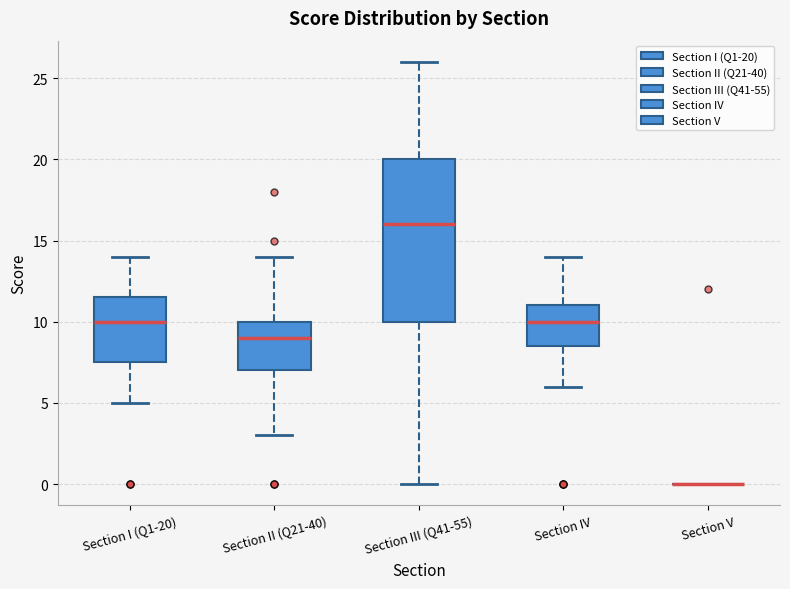

Reading left to right, read every box against the y-axis: the position of its median line, the range the box covers, and the ends of its whiskers. The values are not printed on the chart, so give them approximately, as read against the axis.

Section I (Q1-20): median 10.0, box 7.5 to 11.5, whiskers 5.0 to 14.0
Section II (Q21-40): median 9.0, box 7.0 to 10.0, whiskers 3.0 to 14.0
Section III (Q41-55): median 16.0, box 10.0 to 20.0, whiskers 0.0 to 26.0
Section IV: median 10.0, box 8.5 to 11.0, whiskers 6.0 to 14.0
Section V: box collapsed to a line at 0.0, whiskers 0.0 to 0.0